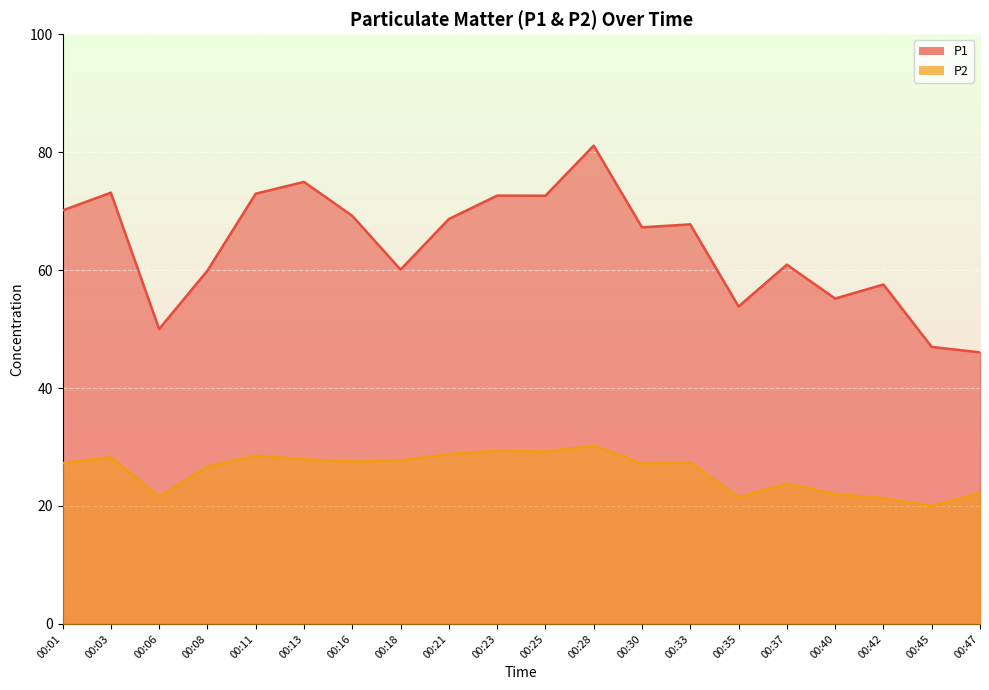

What is the maximum value shown in the chart?

81.1